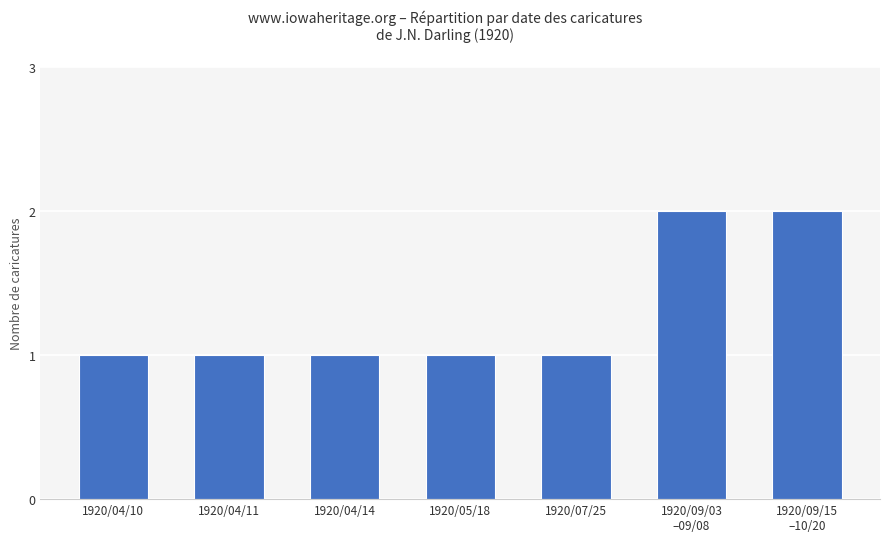

Between 1920/04/14 and 1920/09/03
–09/08, which is larger?

1920/09/03
–09/08